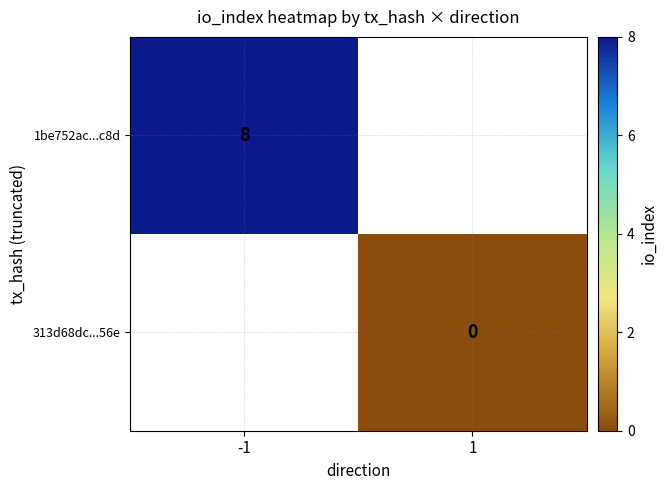

Which has a higher value, 1 or -1?

-1